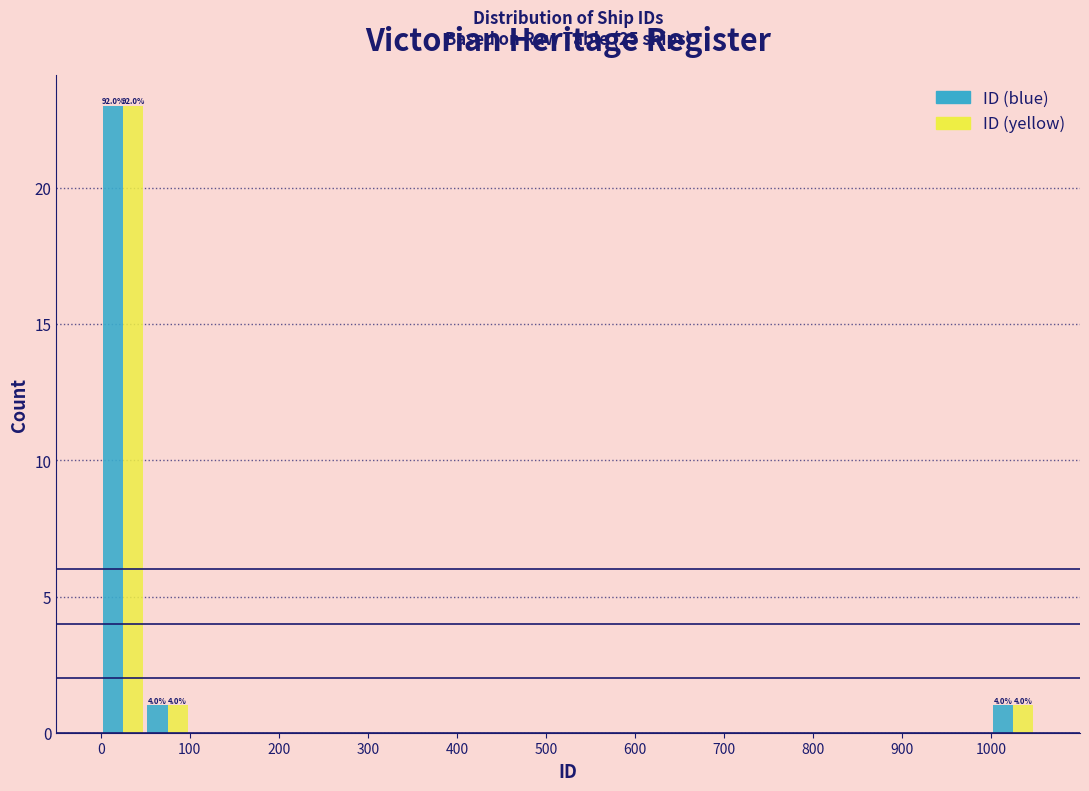

In the ID (yellow) series, which range on the x-axis has the tallest bar?

0 to 50